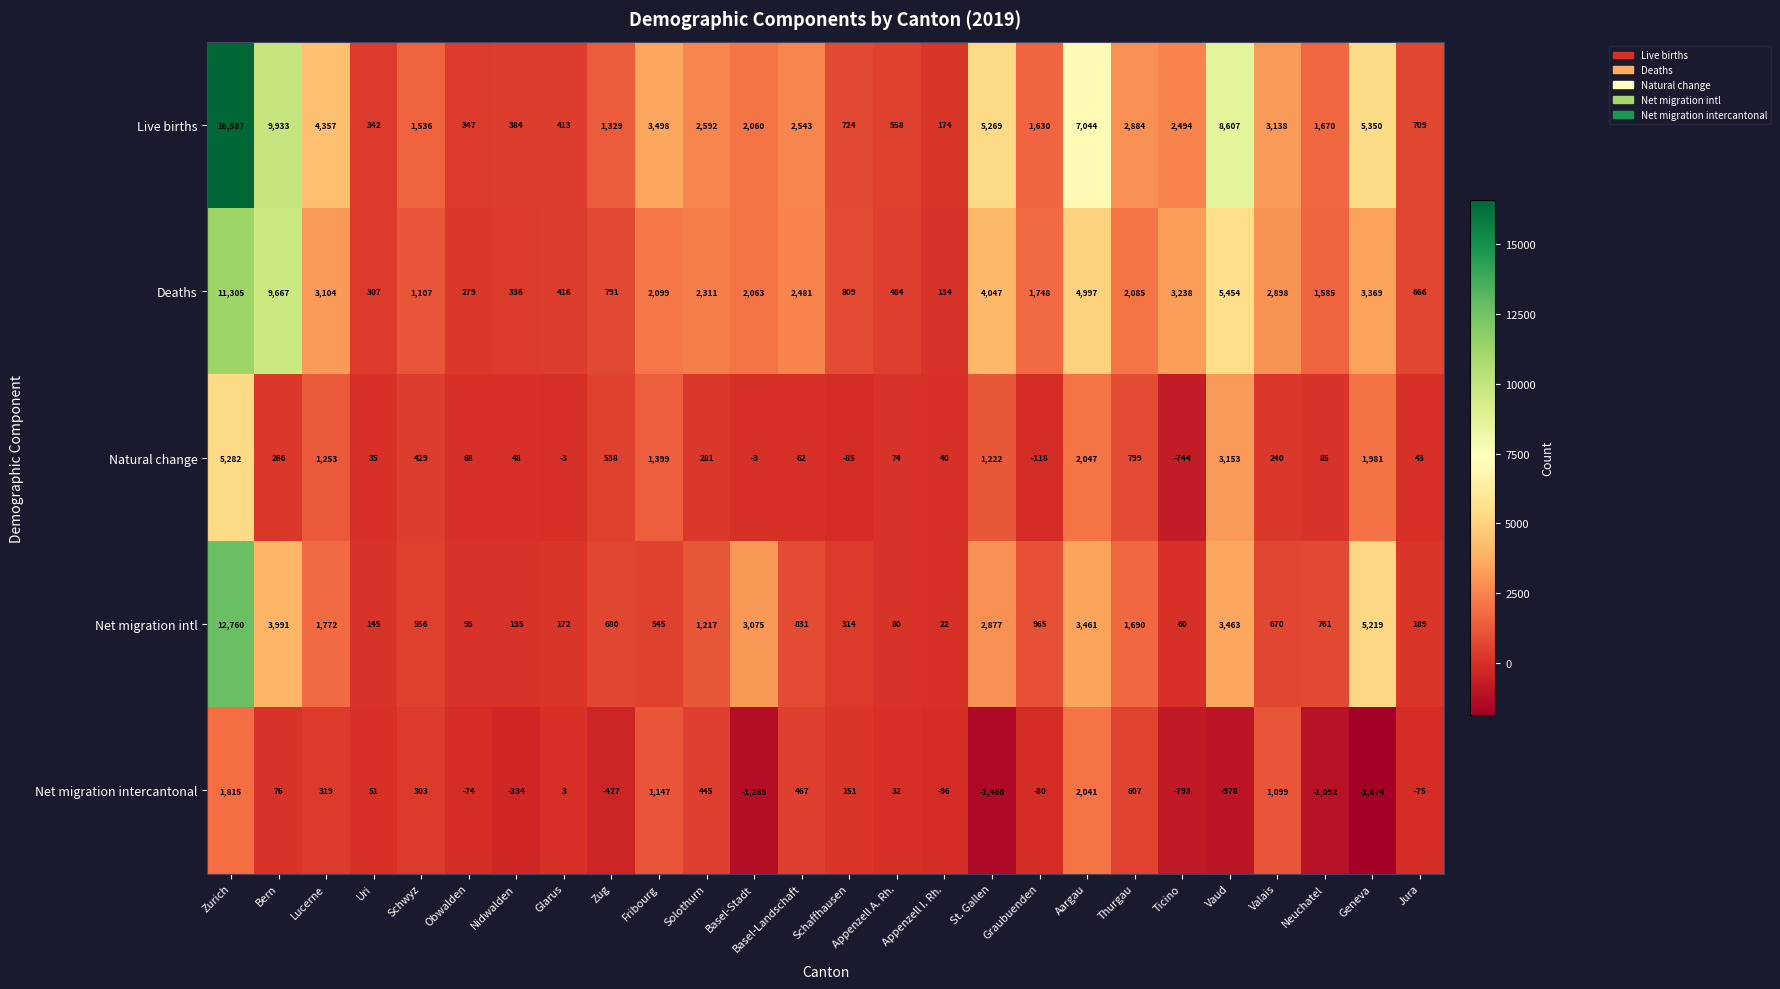

The Net migration intercantonal series shows 49 at Appenzell A. Rh.. True or false?

False